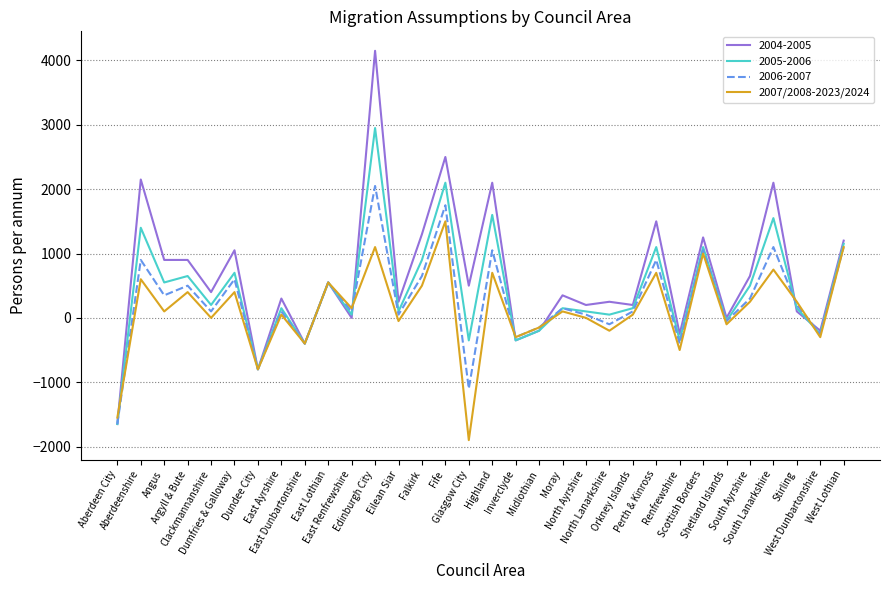

Which series has the widest spread of values?

2004-2005